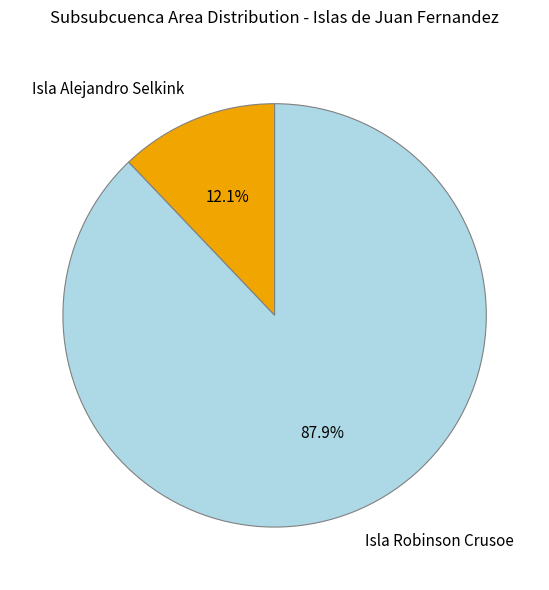

The Isla Robinson Crusoe slice represents 94% of the pie. True or false?

False